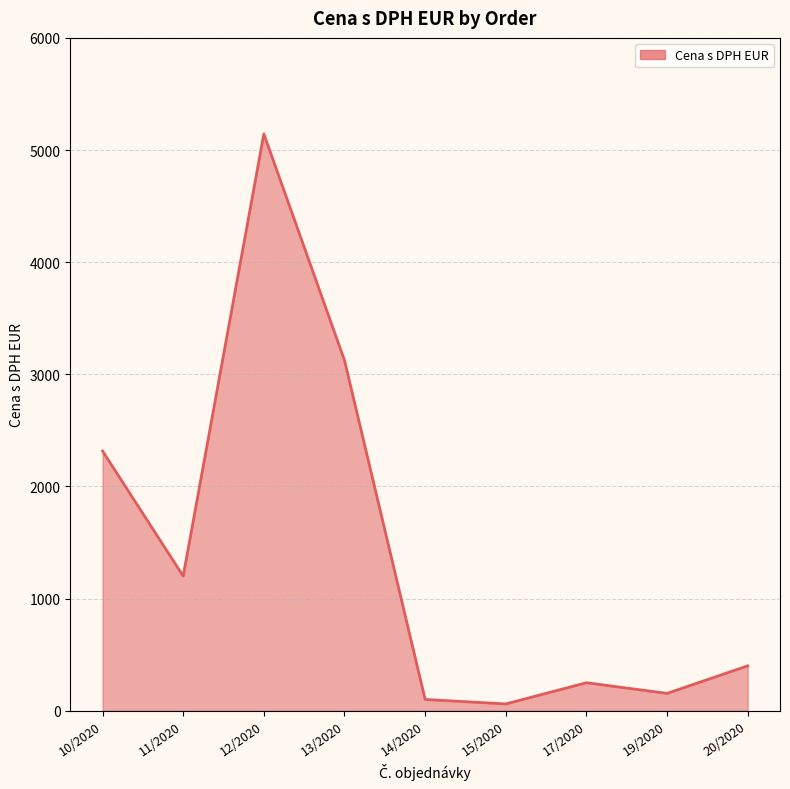

Is it true that the value at 13/2020 is 3124.0?

True